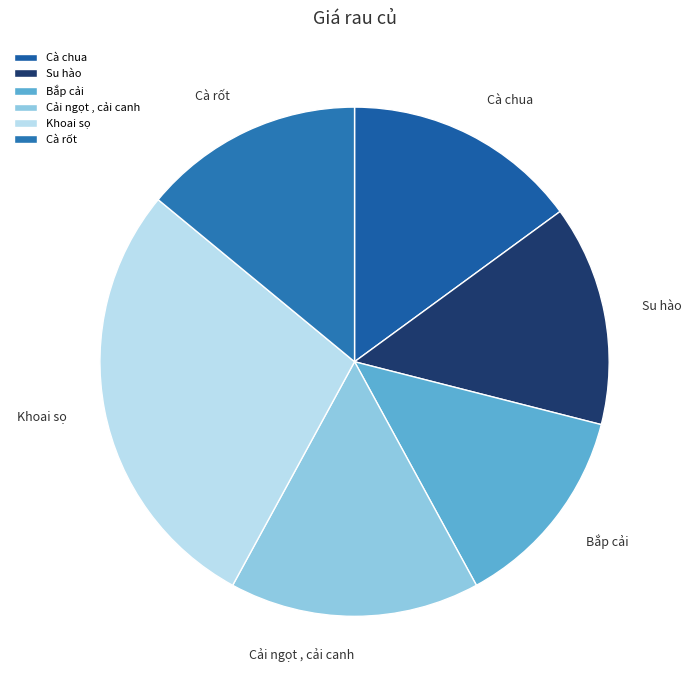

How many slices are in this pie chart?

6